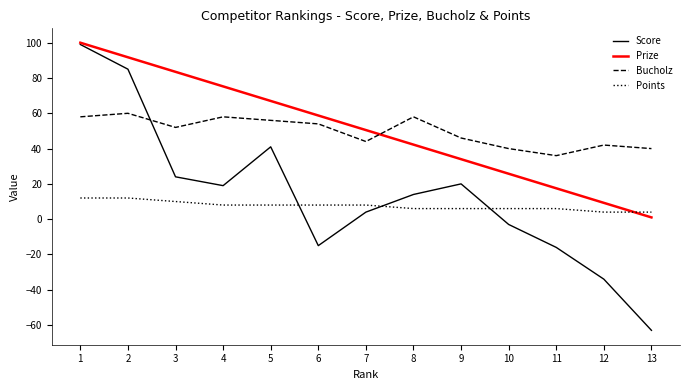

How many interior local peaks does the Score series have?

2